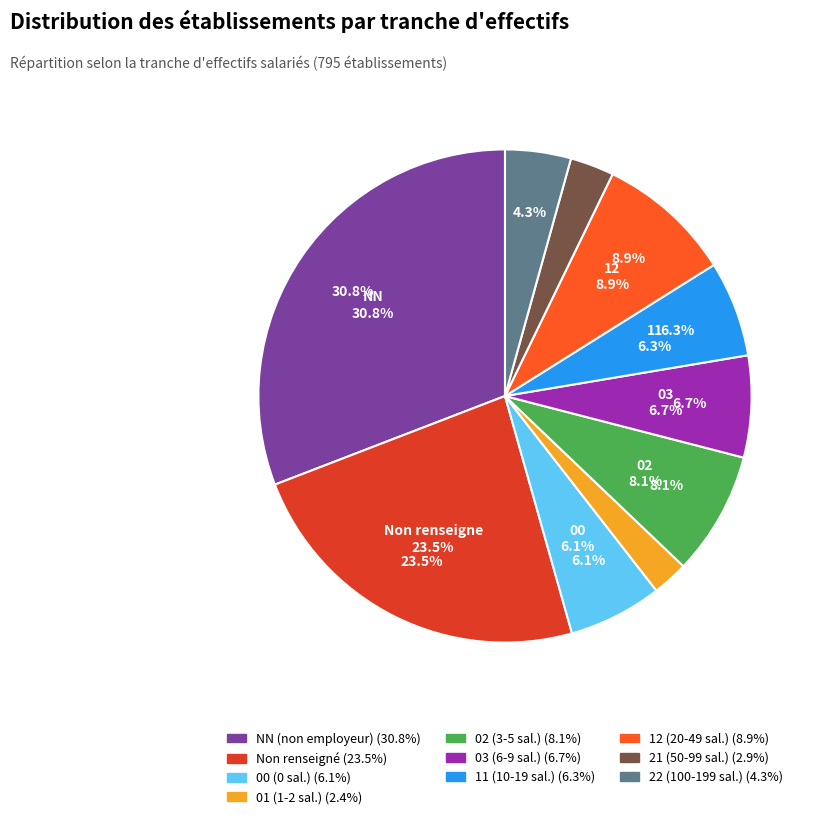

Which category has the biggest portion of the pie?

NN